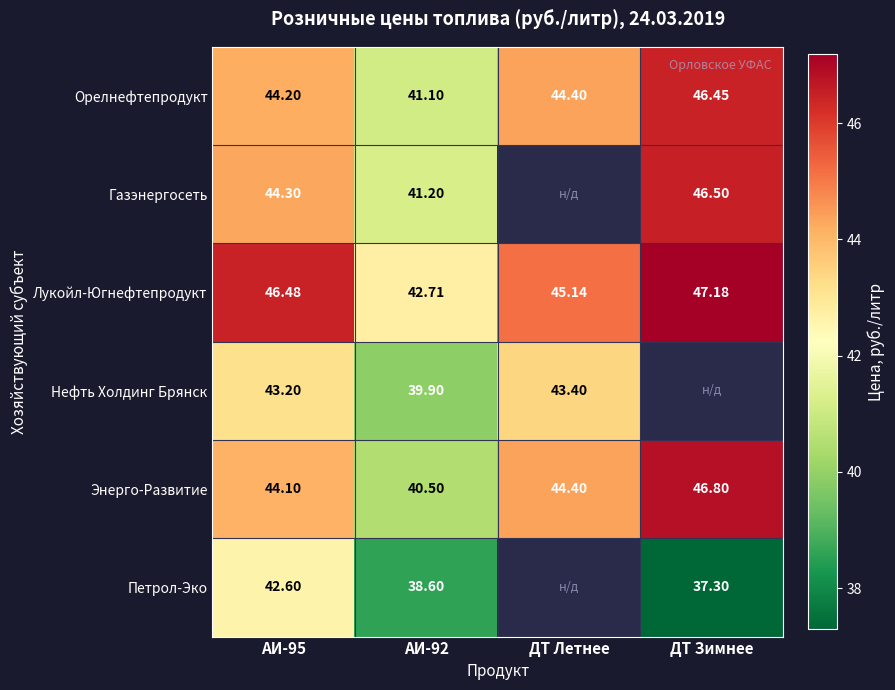

At АИ-95, list the series in order from largest to smallest.

Лукойл-Югнефтепродукт, Газэнергосеть, Орелнефтепродукт, Энерго-Развитие, Нефть Холдинг Брянск, Петрол-Эко